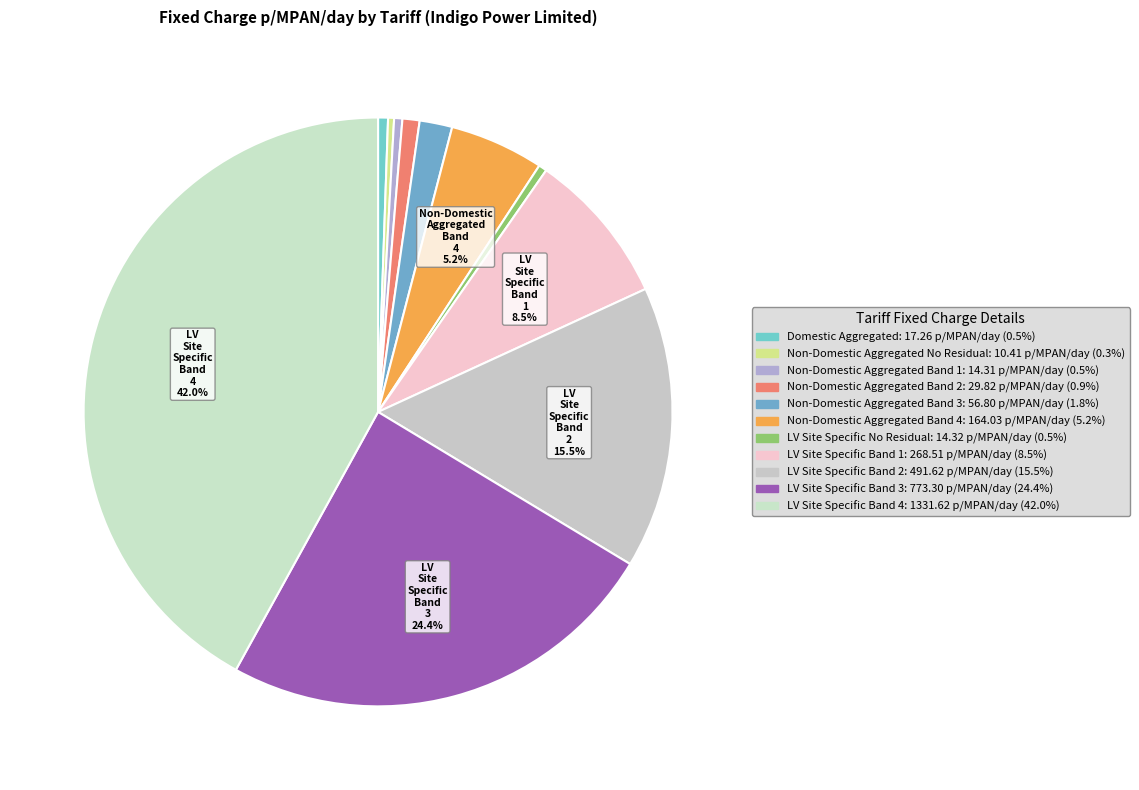

What is the change in value from Non-Domestic Aggregated No Residual to LV Site Specific Band 3?

+762.9